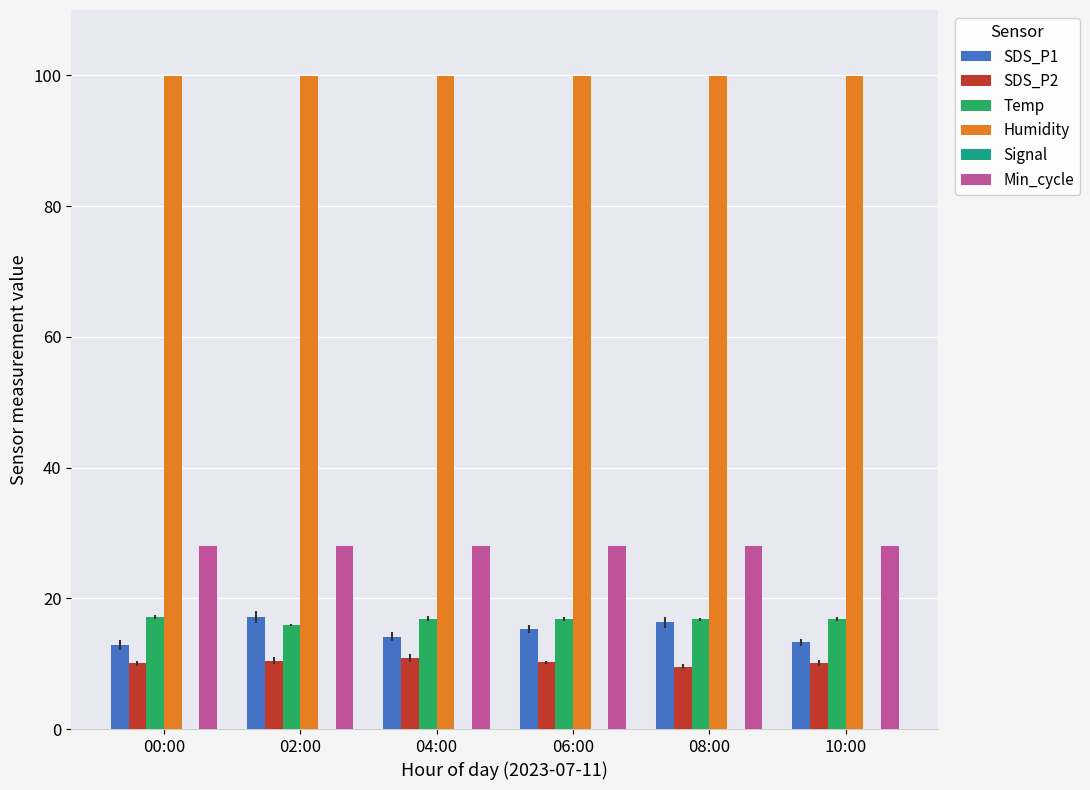

At which label does Min_cycle reach its minimum?

00:00